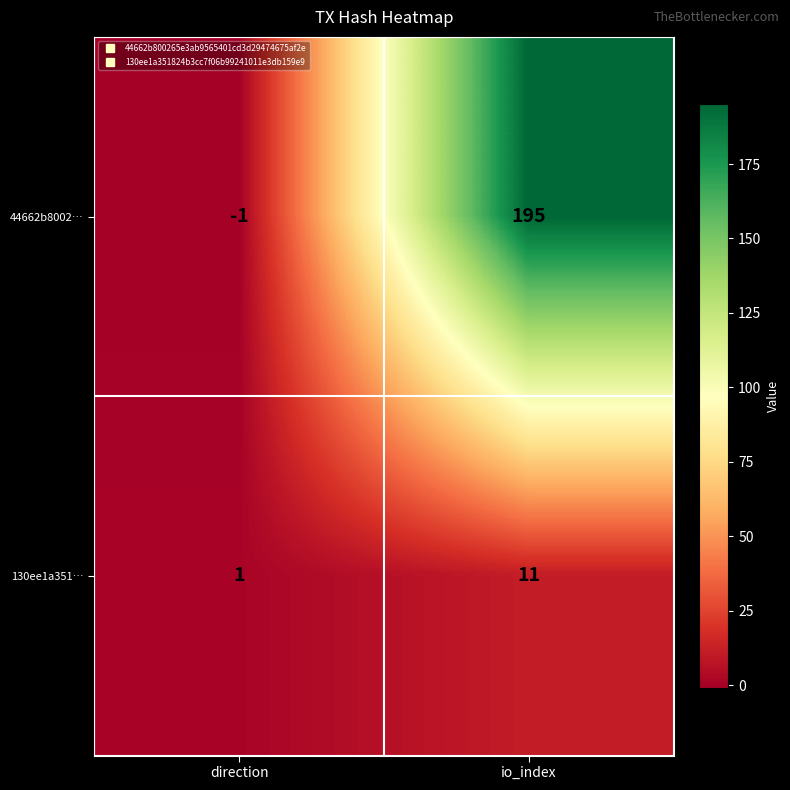

What is the average value of the 130ee1a351… series?

6